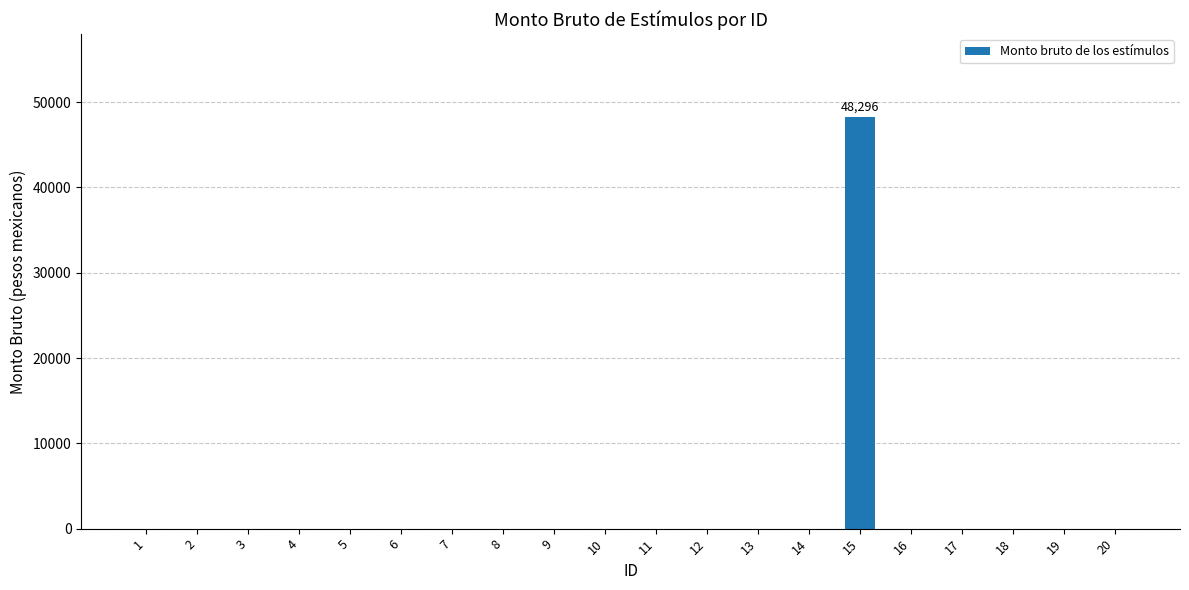

What is the sum of all values?

48296